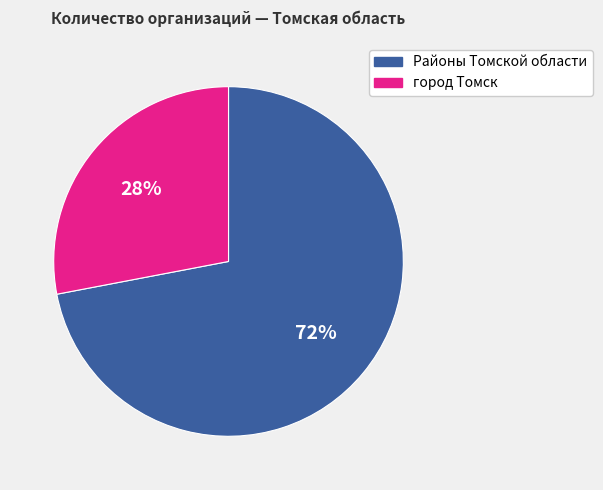

To the nearest percent, what is the average slice percentage?

50%